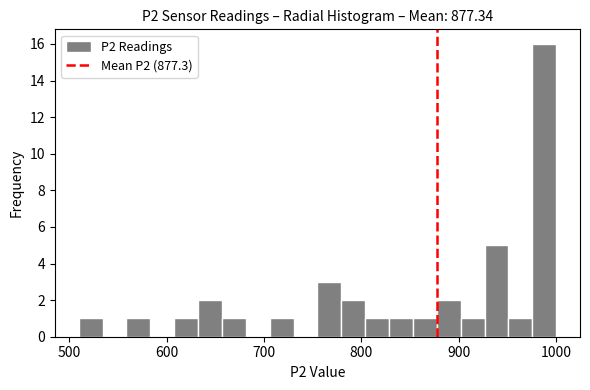

Around what value on the x-axis is the tallest bar? Give the approximate position of its centre, as read against the axis.

990